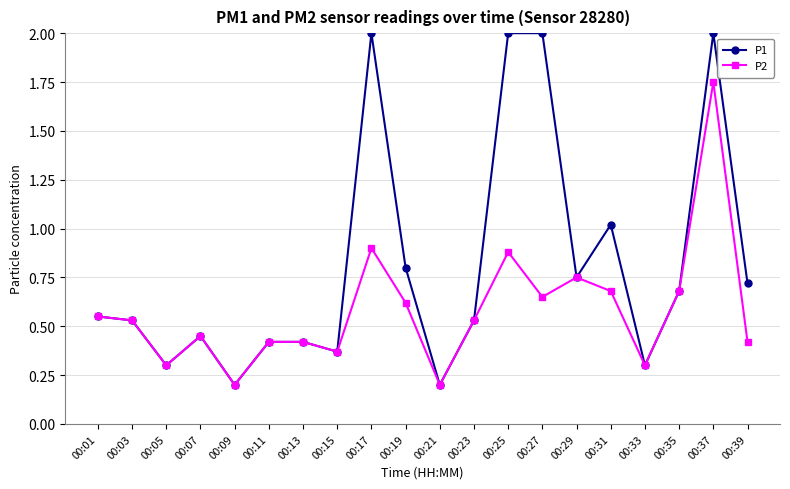

What is the total value across all series at 00:25?

2.9